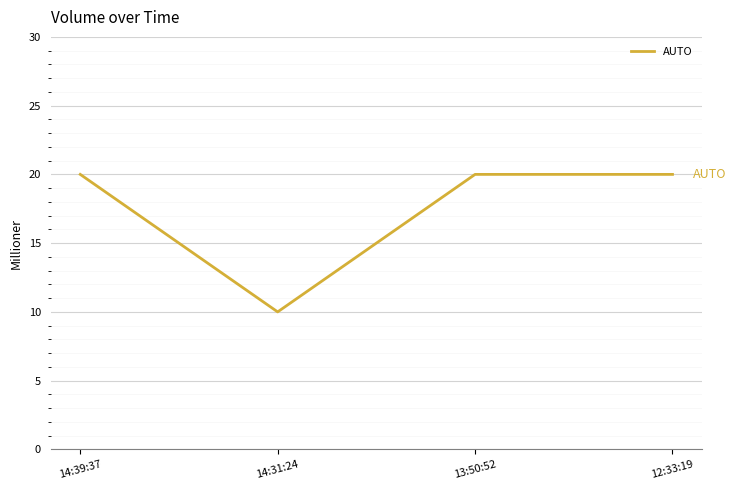

What position from the left is 12:33:19?

4